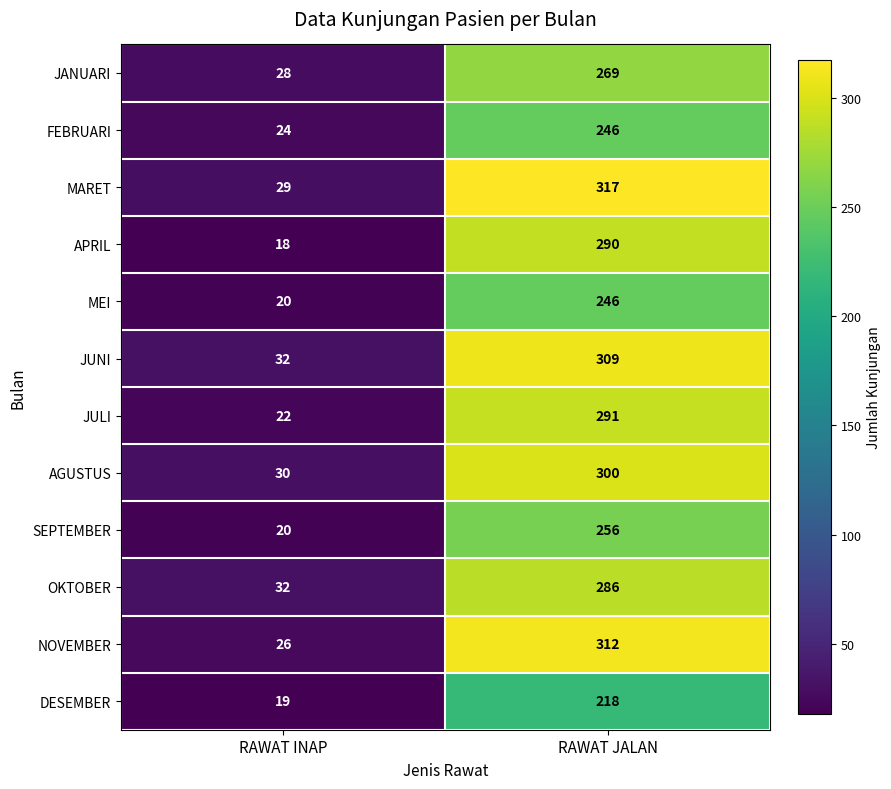

Which label corresponds to the largest value in the chart?

RAWAT JALAN